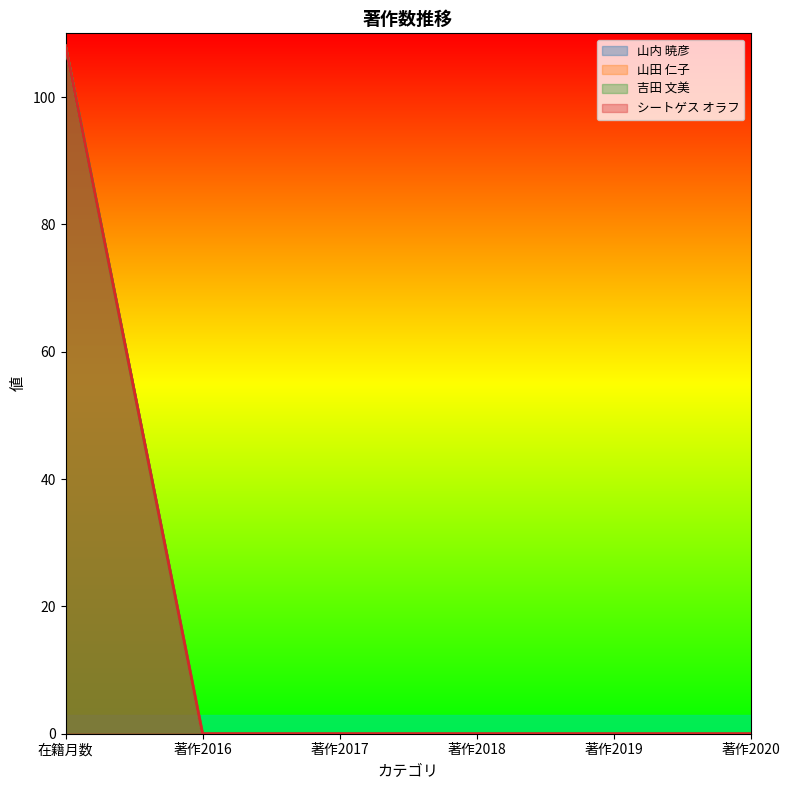

What are all the series names shown in the legend?

山内 暁彦, 山田 仁子, 吉田 文美, シートゲス オラフ